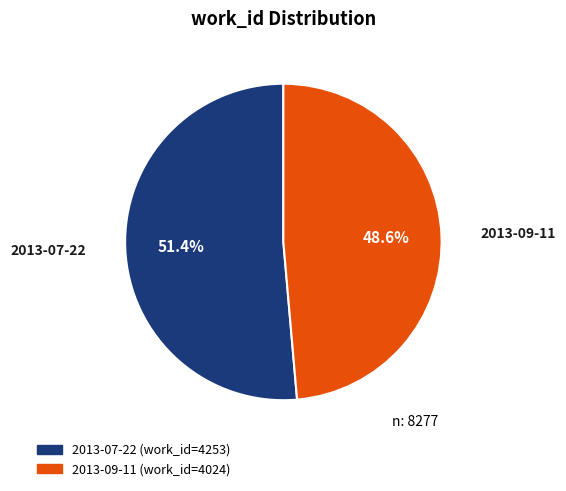

Count the number of slices in the pie.

2